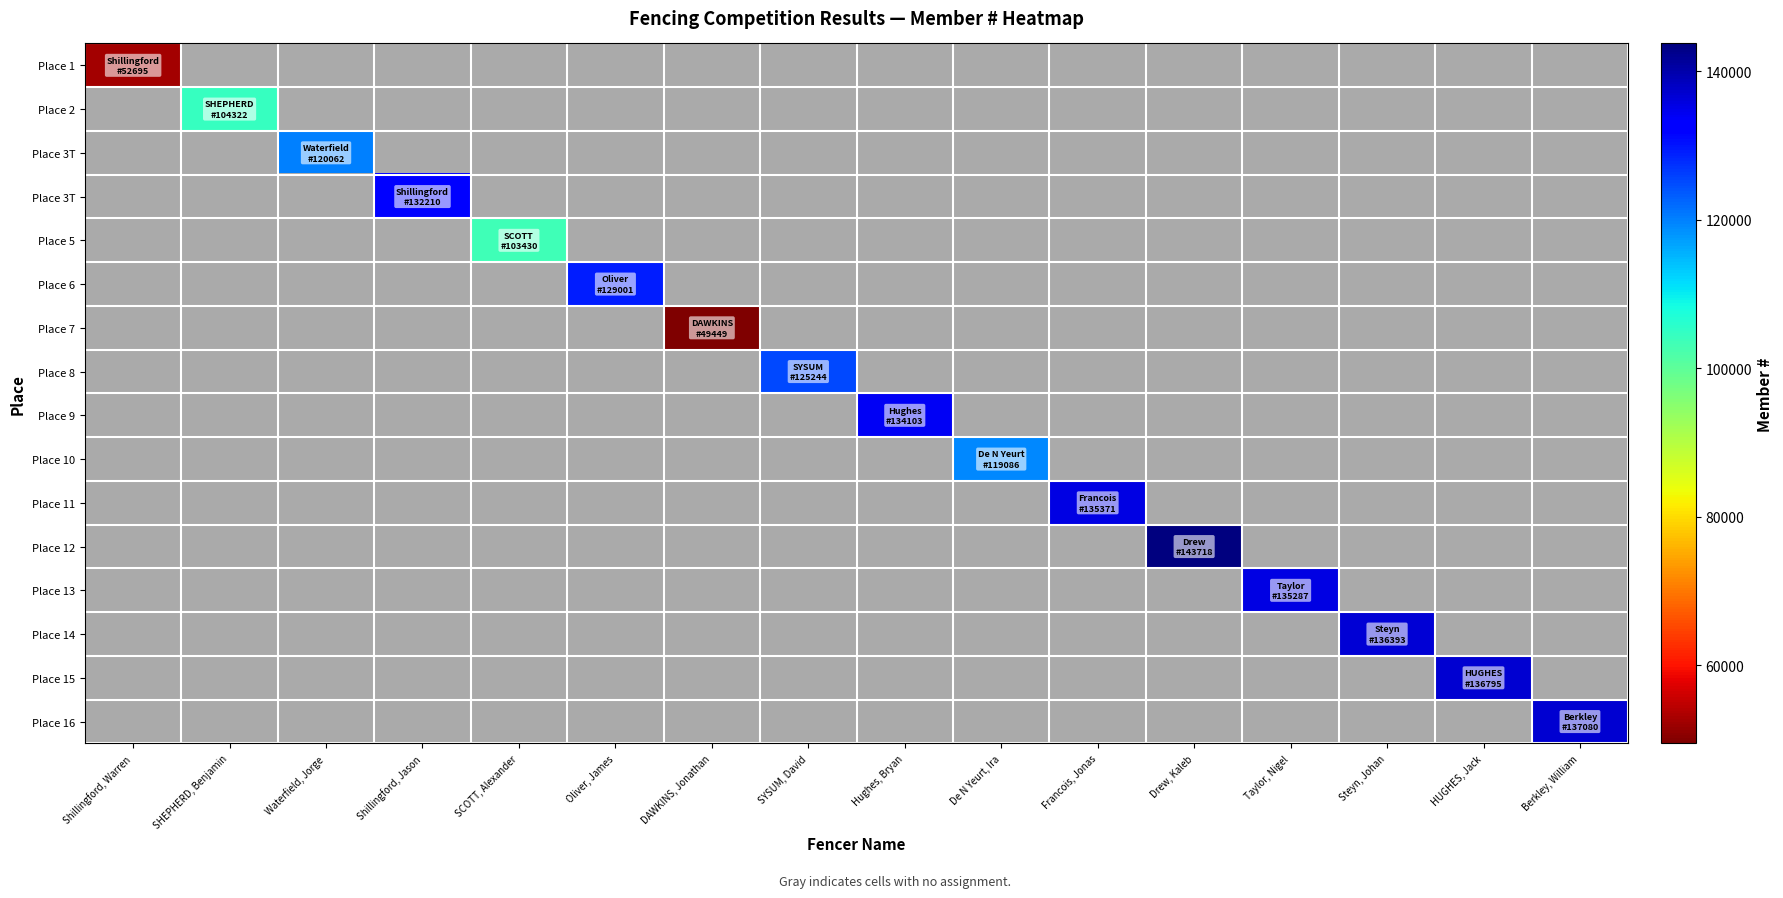

Which label corresponds to the smallest value in the chart?

DAWKINS, Jonathan